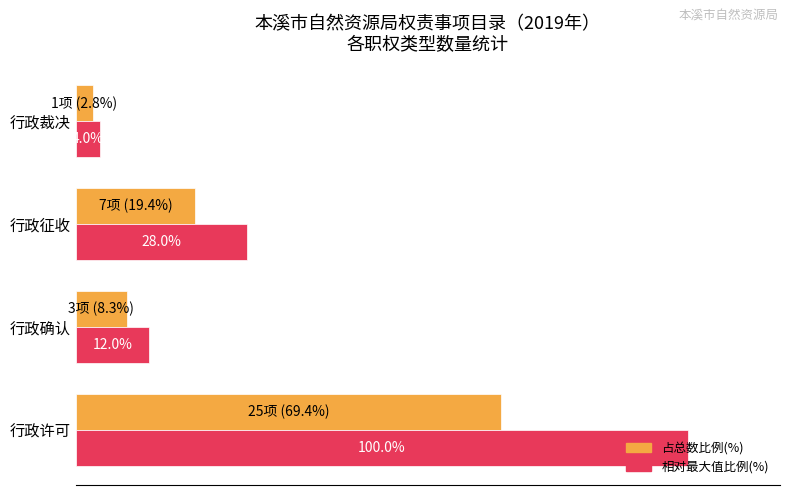

Which series has the widest spread of values?

相对最大值比例(%)